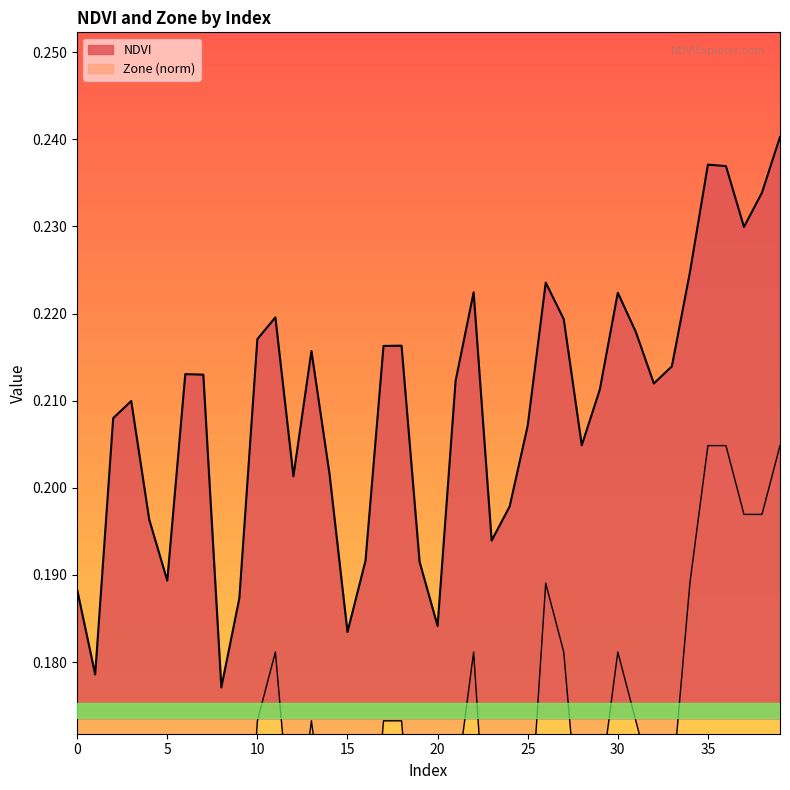

Between 26 and 34, which is larger?

34